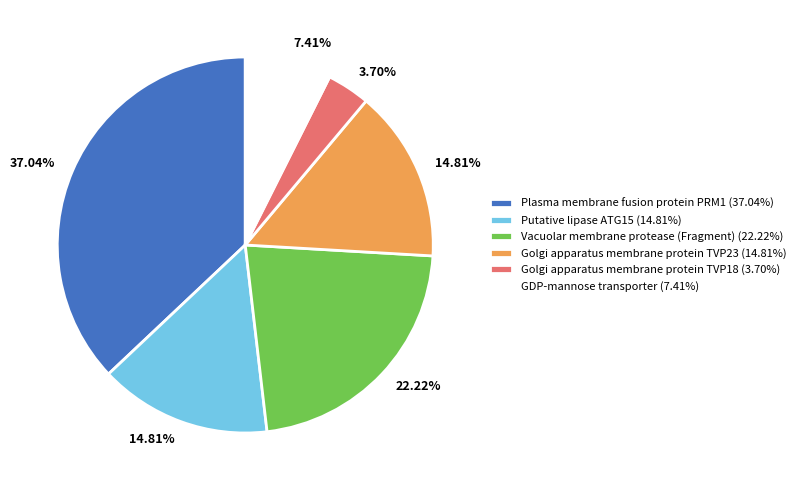

Does Putative lipase ATG15 account for over 50% of the chart?

No